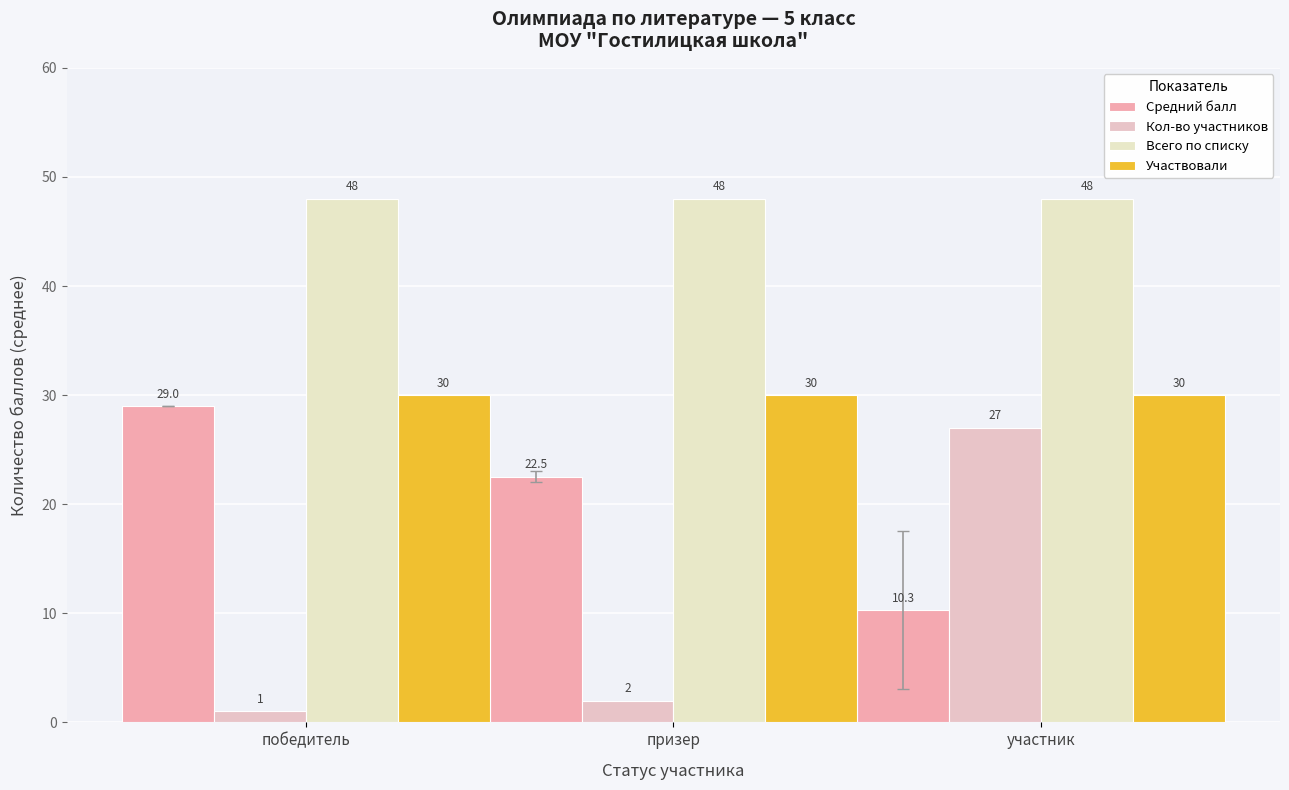

Does the chart contain stacked bars?

No